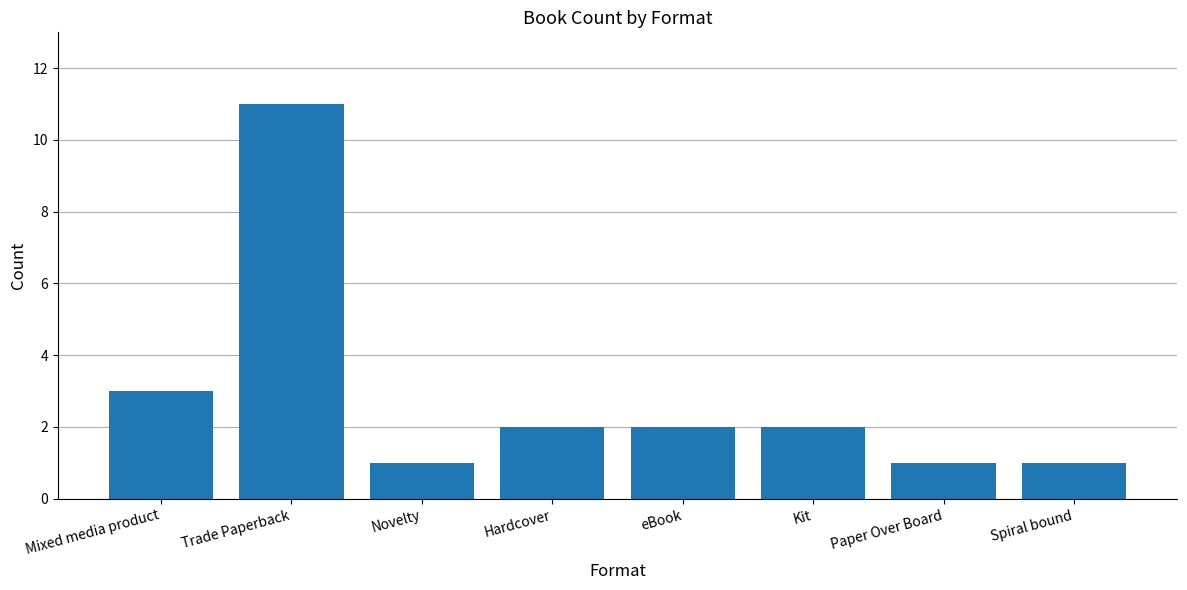

What is the difference between the maximum and second lowest values?

10